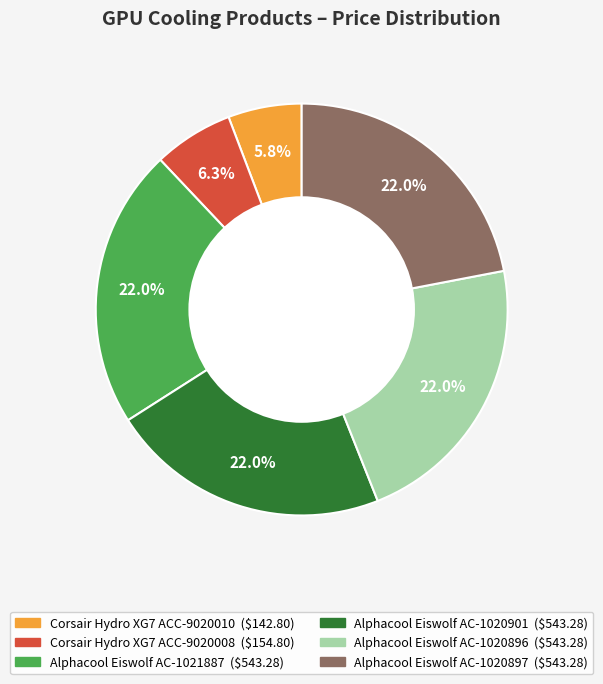

What is the ratio of the value at Alphacool Eiswolf AC-1020897 to the value at Corsair Hydro XG7 ACC-9020010?

3.8